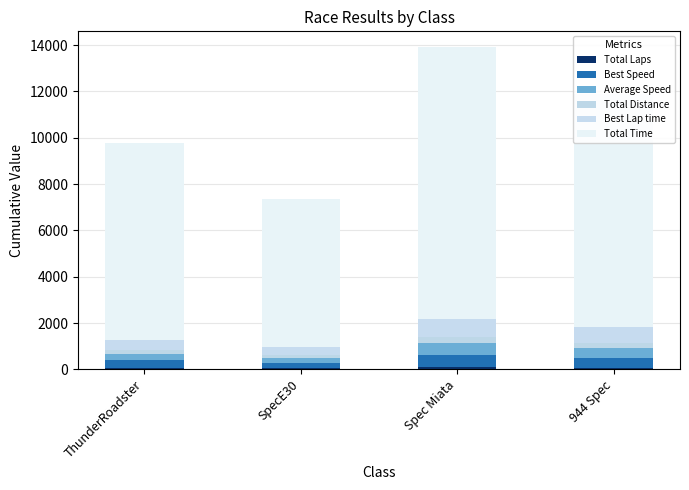

The value of Best Speed at 944 Spec is 440.3. True or false?

True